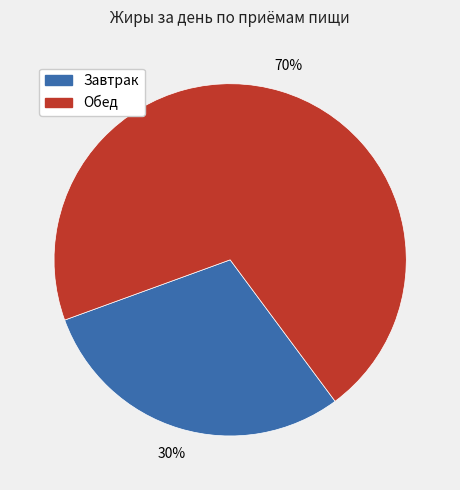

Which slice represents more than half of the pie?

Обед